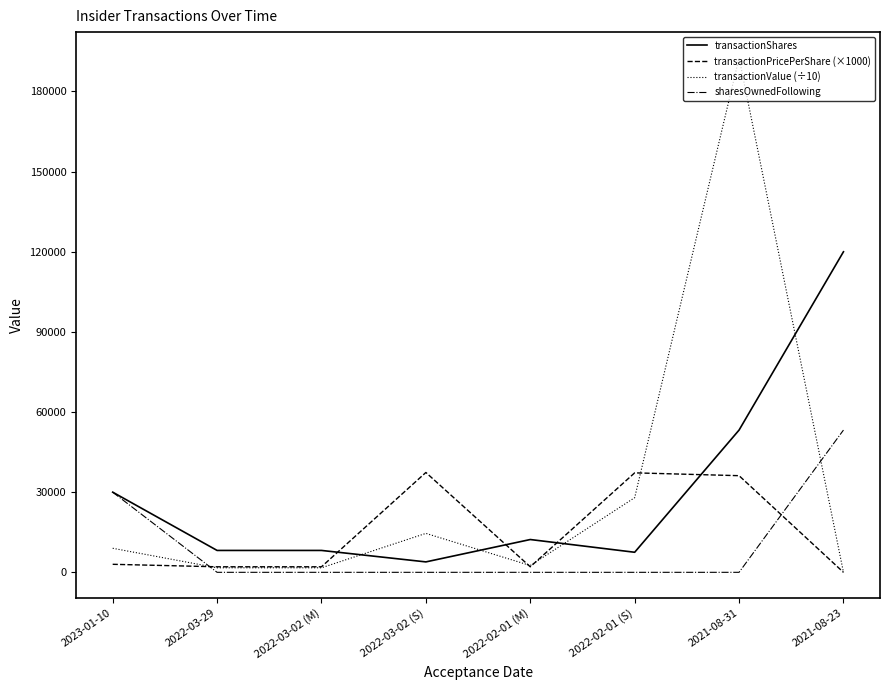

How many times do transactionShares and transactionValue (÷10) cross each other?

4